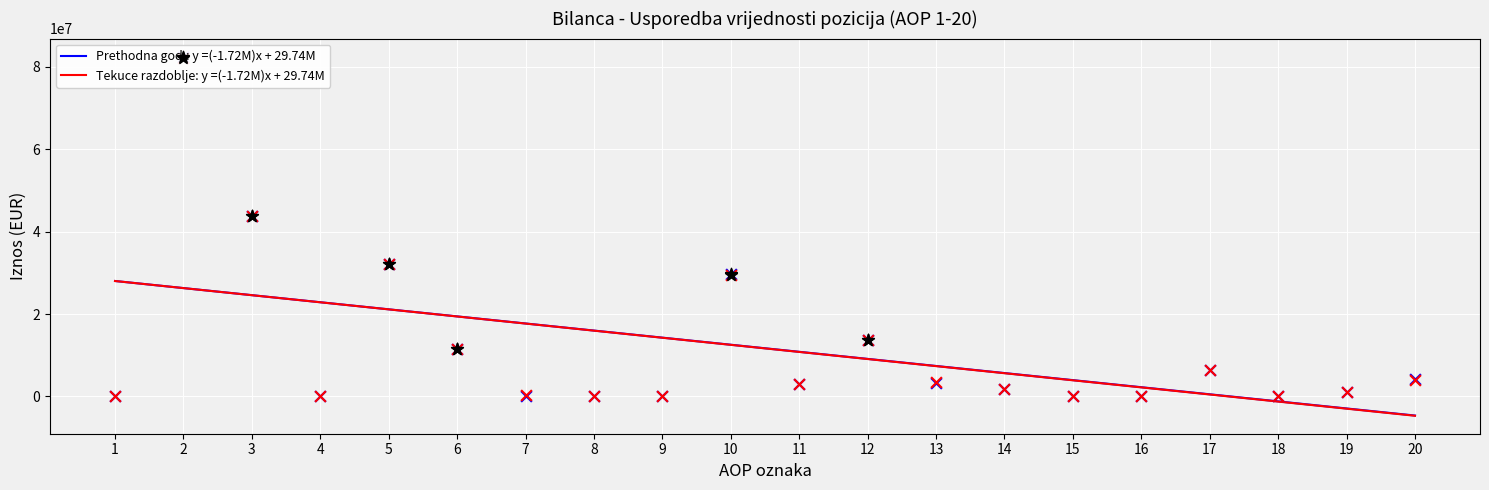

What is the highest value of the Tekuce razdoblje: y =(-1.72M)x + 29.74M series?

28015683.5